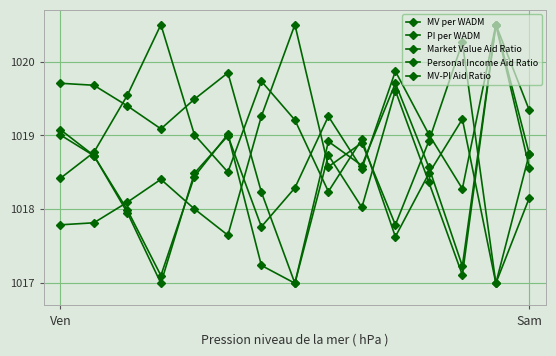

Rank the series by their maximum value, from lowest to highest.

MV per WADM, PI per WADM, Market Value Aid Ratio, Personal Income Aid Ratio, MV-PI Aid Ratio